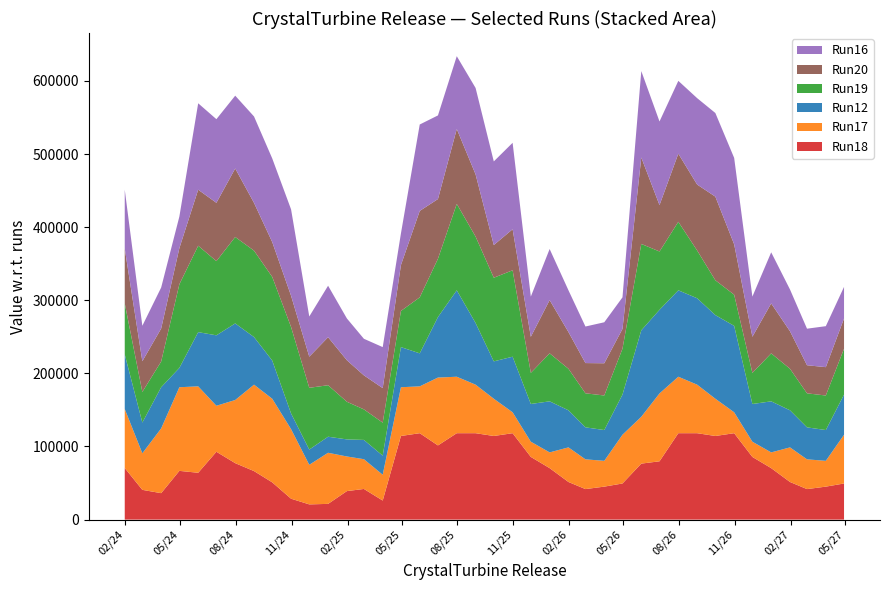

Reading left to right, what are all the values shown in this chart?

Run18: 70560.9	40706.8	36181.0	66669.8	64069.5	92806.3	77222.3	66372.1	50948.5	28597.3	20826.5	21520.7	39001.0	41942.7	26072.1	114384.1	118196.9	101485.0	118196.9	118196.9	114384.1	118196.9	85755.4	70412.1	51463.4	41755.2	45118.0	49409.8	76594.2	79760.4	118196.9	118196.9	114384.1	118196.9	85729.4	70405.5	51456.9	41748.7	45111.5	49411.7
Run17: 80750.9	50007.8	88551.0	114384.1	118196.9	62912.0	86361.9	118196.9	114384.1	95156.0	54151.7	69890.1	47345.9	40700.3	35293.4	66671.8	64072.6	92810.2	77226.2	66375.4	50951.3	28599.3	20826.5	21520.7	47339.4	40693.8	35286.9	66673.8	64075.7	92814.1	77230.1	66378.8	50954.1	28601.2	20826.5	21520.7	47332.9	40687.3	35280.3	66675.7
Run12: 74701.9	42016.8	56316.0	26444.0	74128.5	96341.3	104744.3	65111.1	52226.5	21520.8	20826.5	21971.0	23348.7	26357.4	26119.3	54898.8	45126.1	82732.5	118196.9	84333.4	51104.1	76026.0	51589.7	69844.6	50720.4	43745.8	42109.4	54900.8	118196.9	114384.1	118196.9	118196.9	114384.1	118196.9	51583.2	69838.1	50713.9	43739.3	42102.9	54902.7
Run19: 69784.9	41941.3	35155.4	114384.1	118196.9	101485.0	118196.9	118196.9	114384.1	118196.9	84470.6	70418.6	51469.9	41761.8	45124.5	49407.8	76609.2	79756.5	118196.9	118196.9	114384.1	118196.9	42557.2	65631.6	56781.4	46553.8	47251.4	62754.0	118196.9	79760.4	93706.3	65303.8	47632.1	42612.1	42550.7	65625.1	56774.9	46547.3	47244.9	62747.5
Run20: 74879.9	41953.8	45131.0	49405.8	76624.1	79752.6	93698.4	65297.1	47626.5	42704.9	42563.7	65638.1	56787.9	46560.3	47257.9	62760.5	118196.9	81647.5	102410.4	85083.5	44711.5	56138.0	49326.7	72805.6	50199.4	41358.8	44073.4	27049.4	118196.9	63444.4	93173.3	90175.2	114384.1	68895.5	49390.8	68314.1	51288.9	38423.3	38769.3	41355.7
Run16: 80577.9	48485.8	56078.0	43212.0	118196.9	114384.1	99600.7	118196.9	114384.1	118196.9	54982.1	70441.6	57155.3	50001.3	56071.5	43205.5	118196.9	114384.1	99594.2	118196.9	114384.1	118196.9	54956.0	69883.6	57148.8	49994.8	56065.0	43198.9	118196.9	114384.1	99587.7	118196.9	114384.1	118196.9	54930.0	69877.1	57142.3	49988.3	56058.5	43192.4